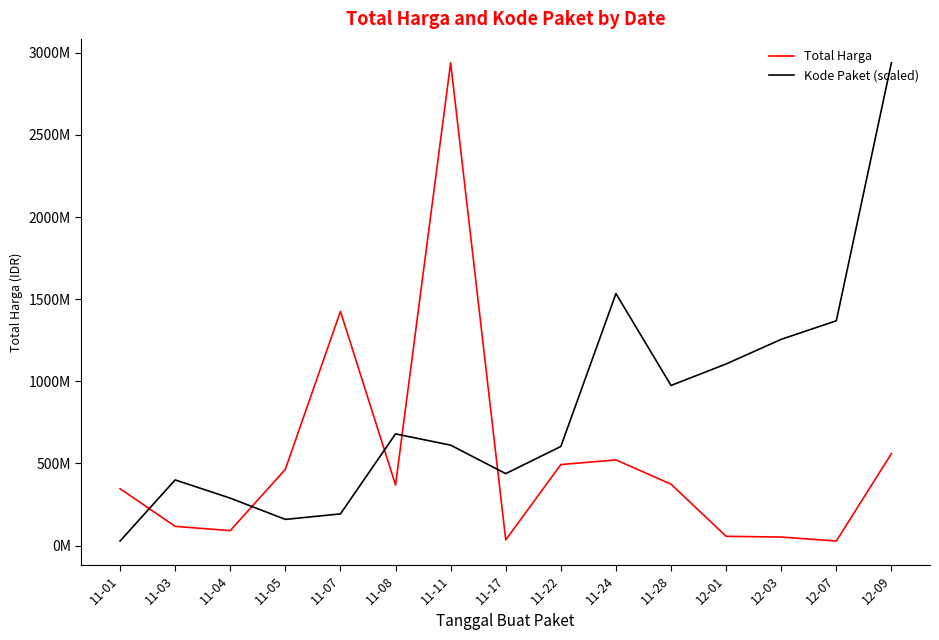

Rank the categories by Kode Paket (scaled) value from highest to lowest.

12-09, 11-24, 12-07, 12-03, 12-01, 11-28, 11-08, 11-11, 11-22, 11-17, 11-03, 11-04, 11-07, 11-05, 11-01